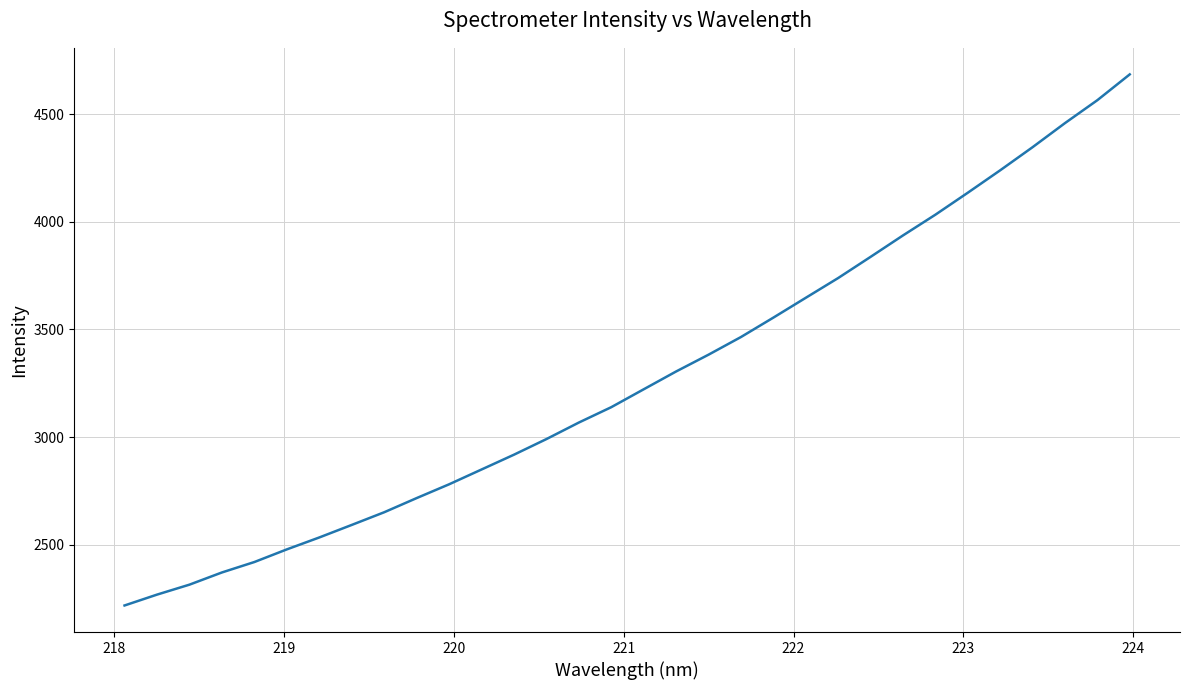

What is the greatest value displayed?

4685.0